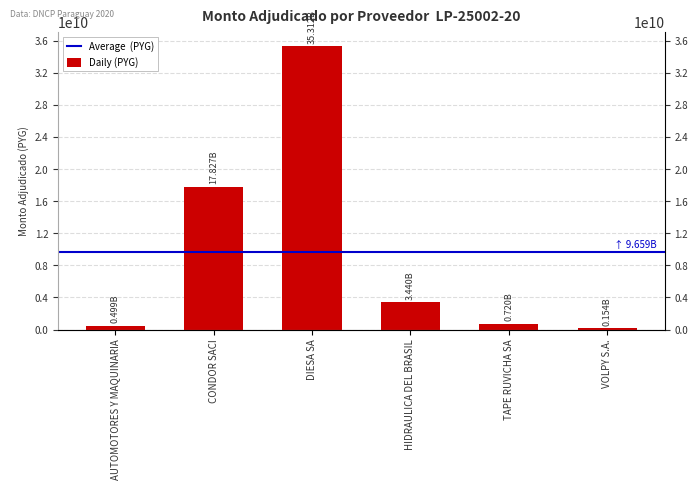

What is the change in value from HIDRAULICA DEL BRASIL to VOLPY S.A.?

-3286100000